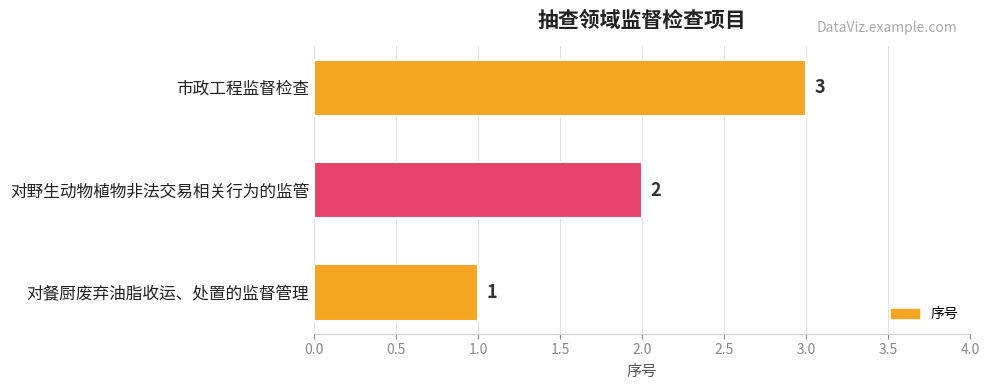

At which label is the value closest to 2?

对野生动物植物非法交易相关行为的监管